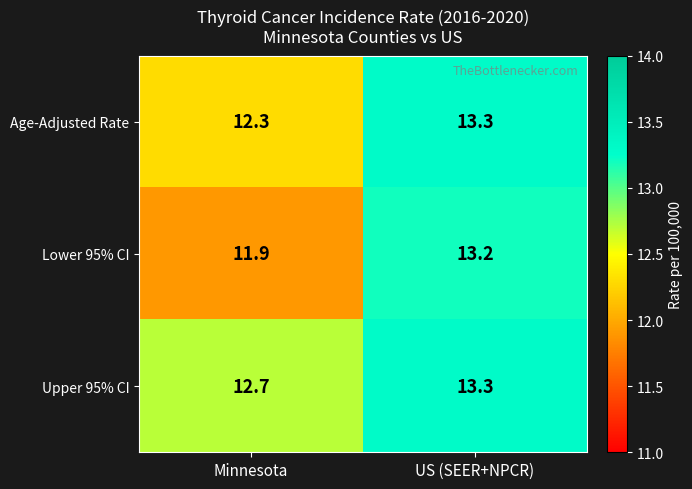

What is the difference between the maximum and minimum values in the Upper 95% CI series?

0.6